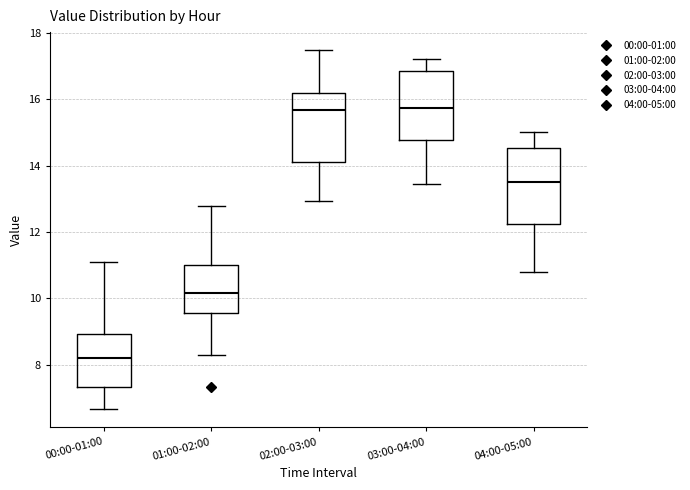

Where does the median line of the box for 04:00-05:00 sit on the y-axis? The values are not printed on the chart, so give them approximately, as read against the axis.

13.6